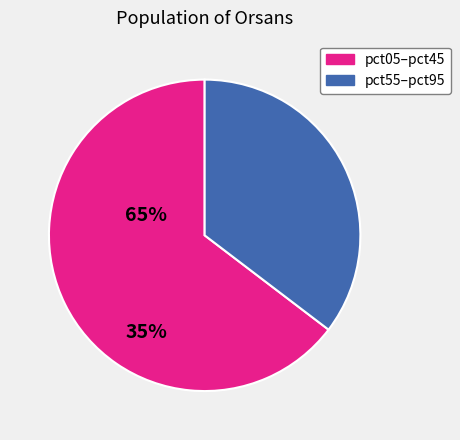

Is there any slice that represents more than half of the pie?

Yes